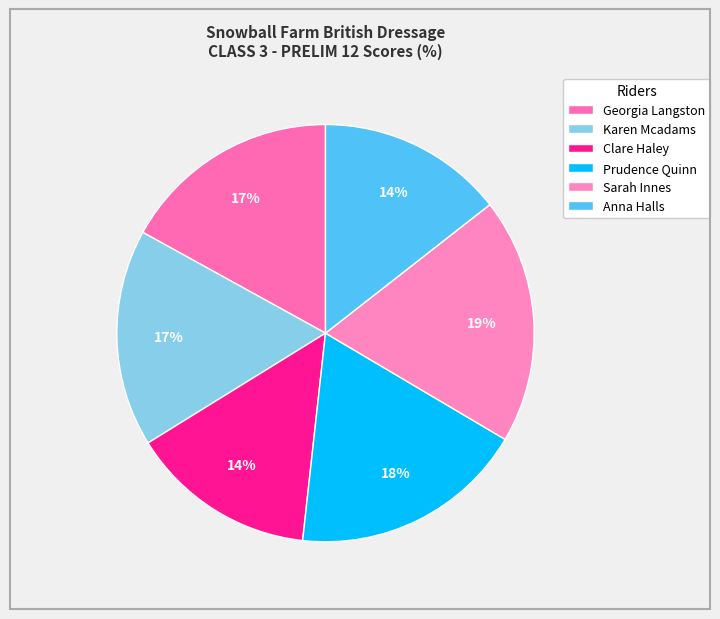

What is the change in value from Prudence Quinn to Anna Halls?

-15.5